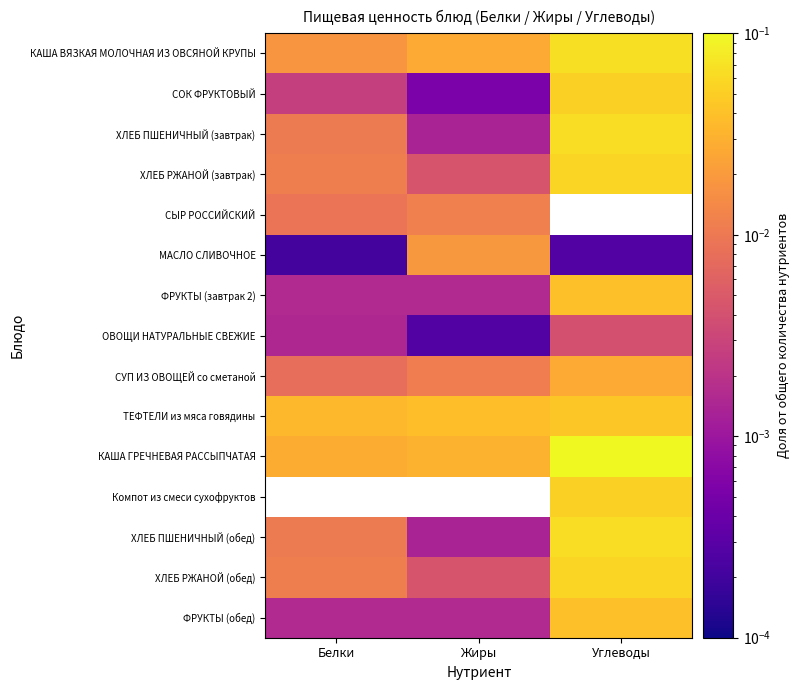

Reading left to right, list all the values displayed in this chart.

КАША ВЯЗКАЯ МОЛОЧНАЯ ИЗ ОВСЯНОЙ КРУПЫ: Белки=0.0	Жиры=0.0	Углеводы=0.1
СОК ФРУКТОВЫЙ: Белки=0.0	Жиры=0.0	Углеводы=0.1
ХЛЕБ ПШЕНИЧНЫЙ (завтрак): Белки=0.0	Жиры=0.0	Углеводы=0.1
ХЛЕБ РЖАНОЙ (завтрак): Белки=0.0	Жиры=0.0	Углеводы=0.1
СЫР РОССИЙСКИЙ: Белки=0.0	Жиры=0.0	Углеводы=0.0
МАСЛО СЛИВОЧНОЕ: Белки=0.0	Жиры=0.0	Углеводы=0.0
ФРУКТЫ (завтрак 2): Белки=0.0	Жиры=0.0	Углеводы=0.0
ОВОЩИ НАТУРАЛЬНЫЕ СВЕЖИЕ: Белки=0.0	Жиры=0.0	Углеводы=0.0
СУП ИЗ ОВОЩЕЙ со сметаной: Белки=0.0	Жиры=0.0	Углеводы=0.0
ТЕФТЕЛИ из мяса говядины: Белки=0.0	Жиры=0.0	Углеводы=0.0
КАША ГРЕЧНЕВАЯ РАССЫПЧАТАЯ: Белки=0.0	Жиры=0.0	Углеводы=0.1
Компот из смеси сухофруктов: Белки=0.0	Жиры=0.0	Углеводы=0.1
ХЛЕБ ПШЕНИЧНЫЙ (обед): Белки=0.0	Жиры=0.0	Углеводы=0.1
ХЛЕБ РЖАНОЙ (обед): Белки=0.0	Жиры=0.0	Углеводы=0.1
ФРУКТЫ (обед): Белки=0.0	Жиры=0.0	Углеводы=0.0